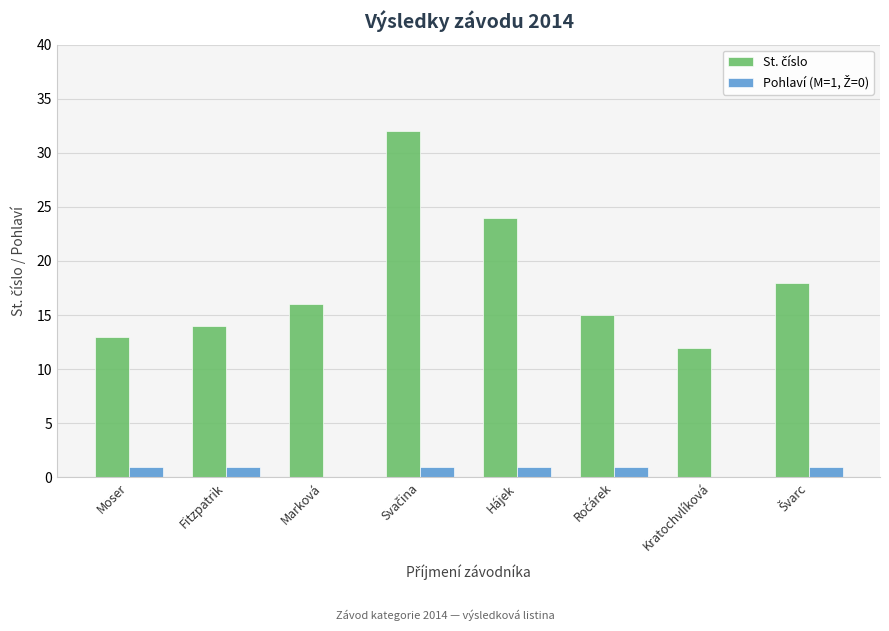

What is the total value across all series at Kratochvlíková?

12